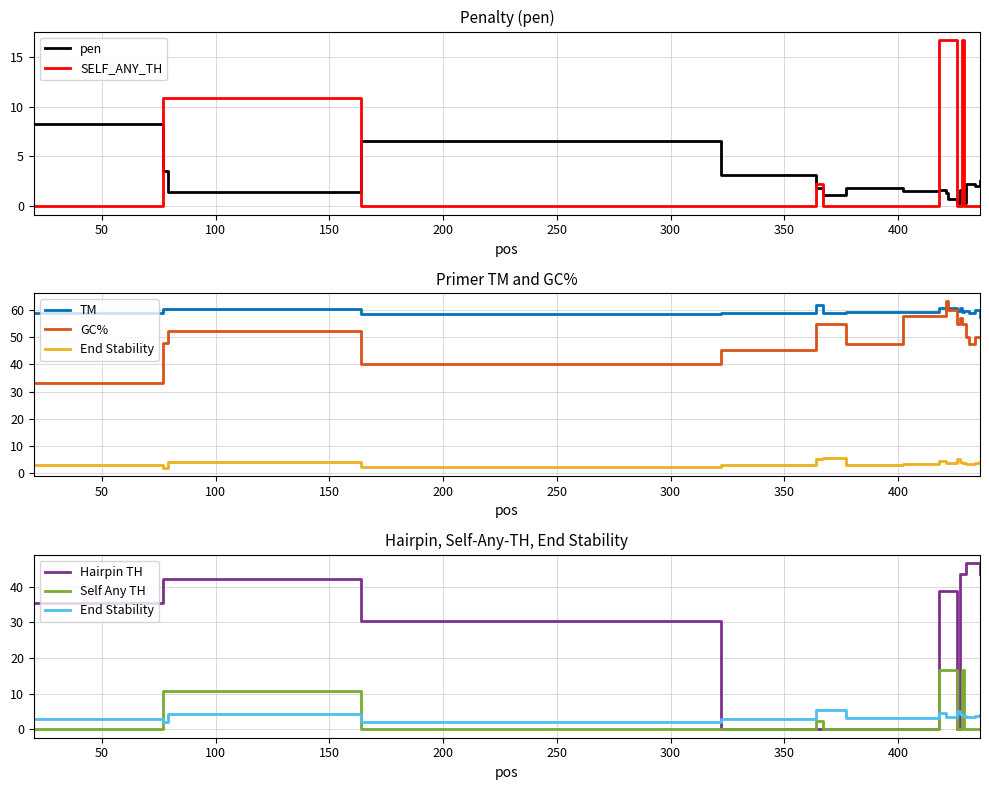

How many times do PRIMER_RIGHT_0_END_STABILITY and pen cross each other?

3